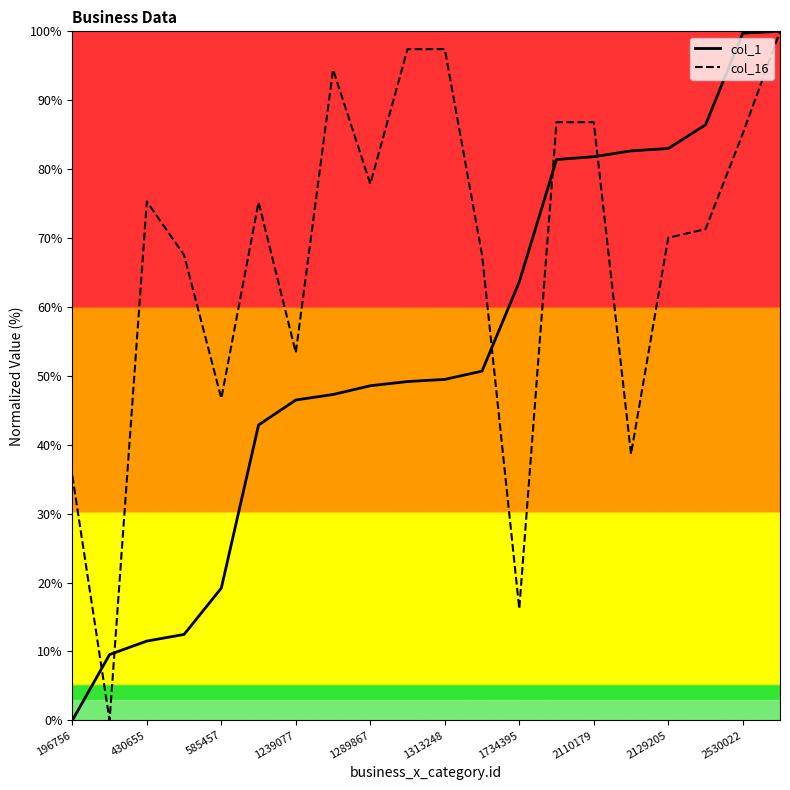

What is the difference between the maximum and second lowest values in the col_16 series?

83.8